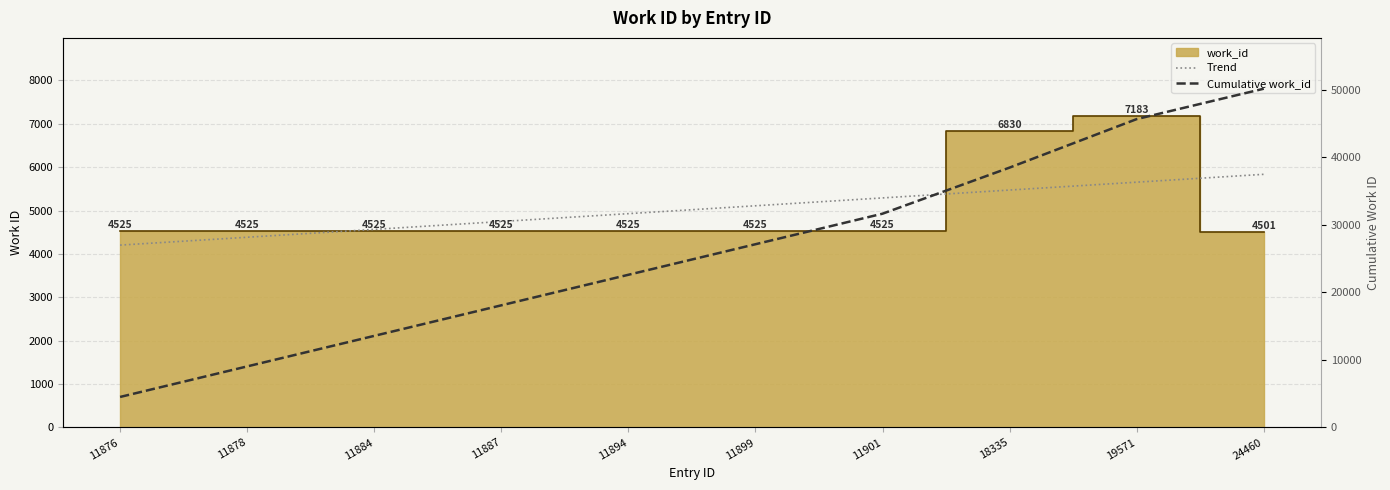

Where is Cumulative work_id nearest to the value 27357?

11899